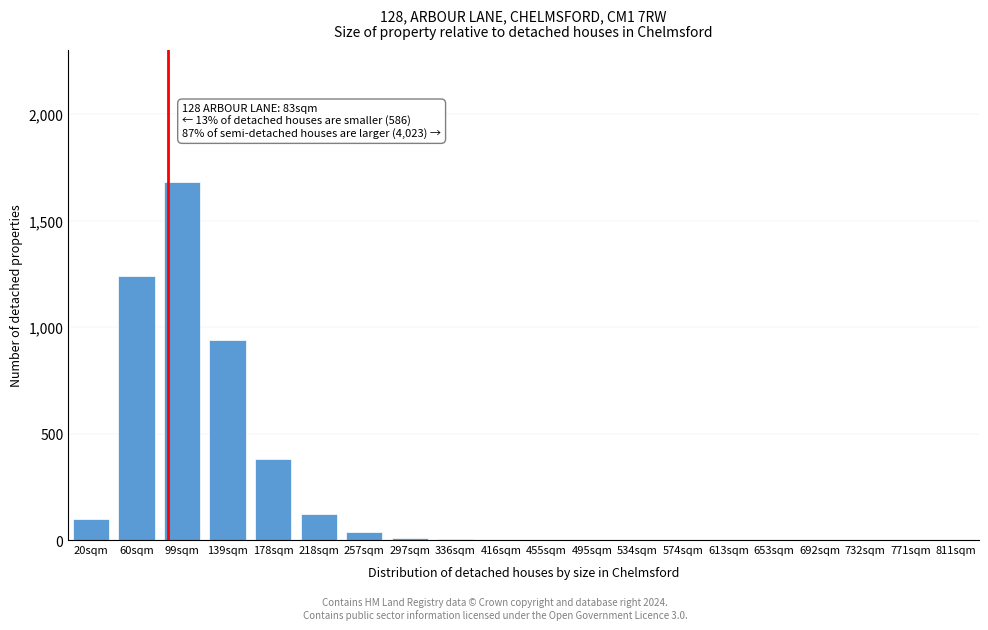

Which category has the highest value across all series?

99sqm